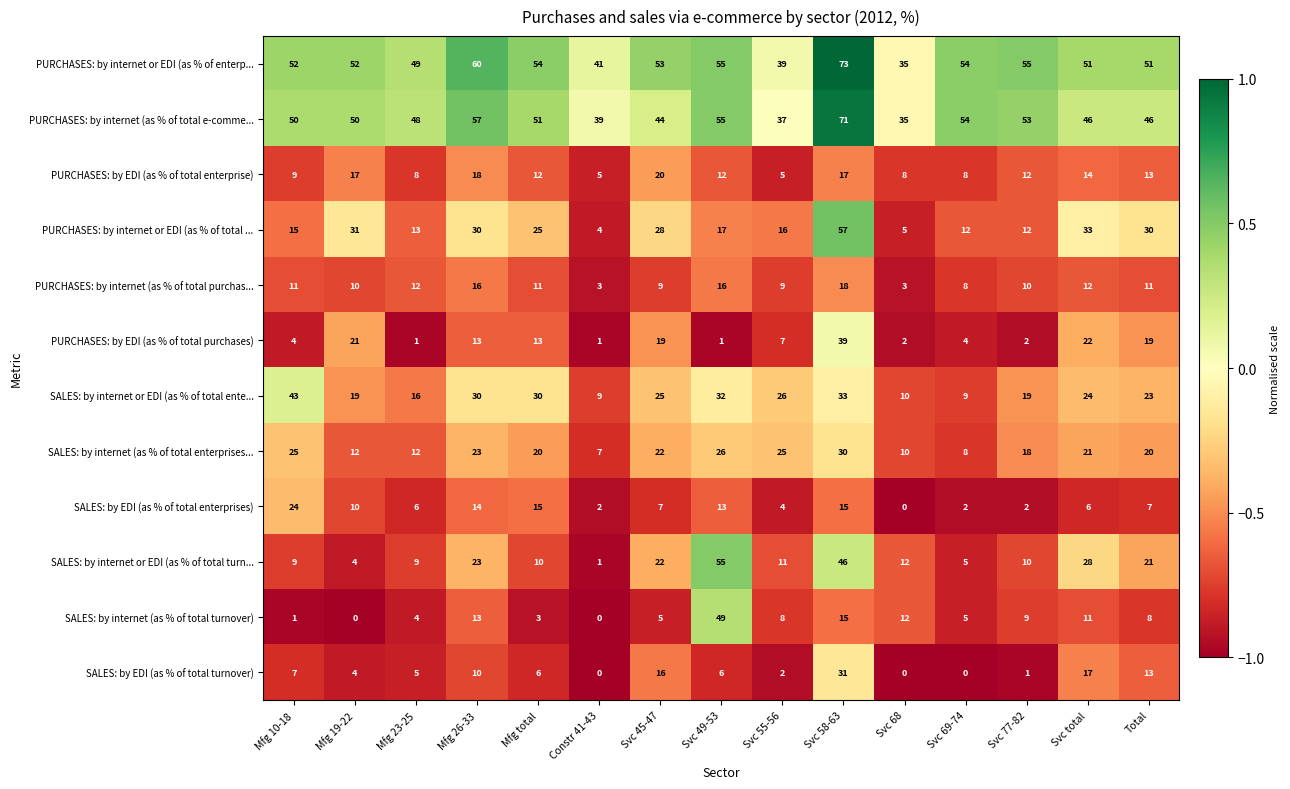

Rank the series by their maximum value, from lowest to highest.

PURCHASES: by internet (as % of total purchas..., PURCHASES: by EDI (as % of total enterprise), SALES: by EDI (as % of total enterprises), SALES: by internet (as % of total enterprises..., SALES: by EDI (as % of total turnover), PURCHASES: by EDI (as % of total purchases), SALES: by internet or EDI (as % of total ente..., SALES: by internet (as % of total turnover), SALES: by internet or EDI (as % of total turn..., PURCHASES: by internet or EDI (as % of total ..., PURCHASES: by internet (as % of total e-comme..., PURCHASES: by internet or EDI (as % of enterp...